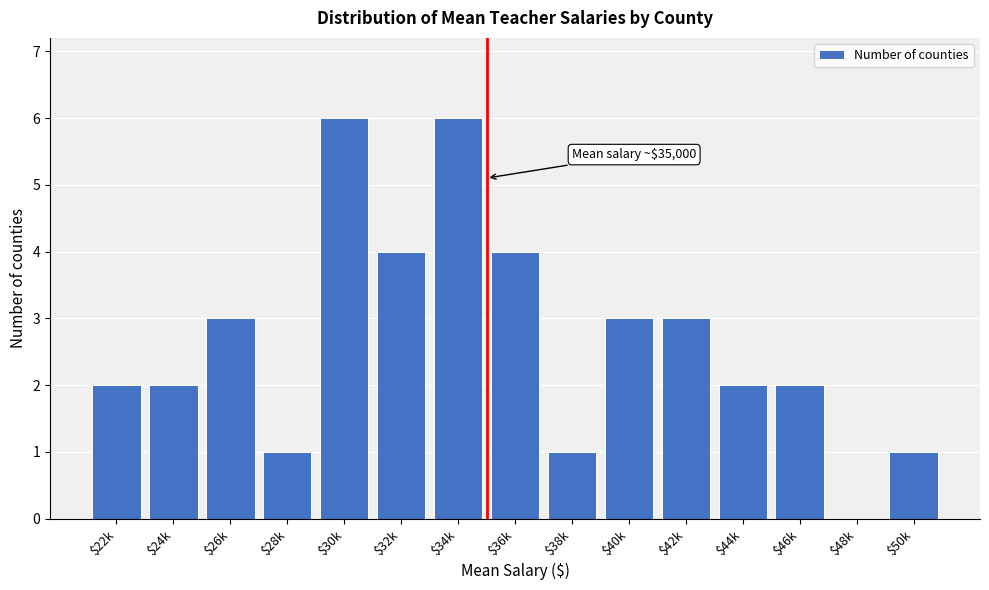

What is the greatest value displayed?

6